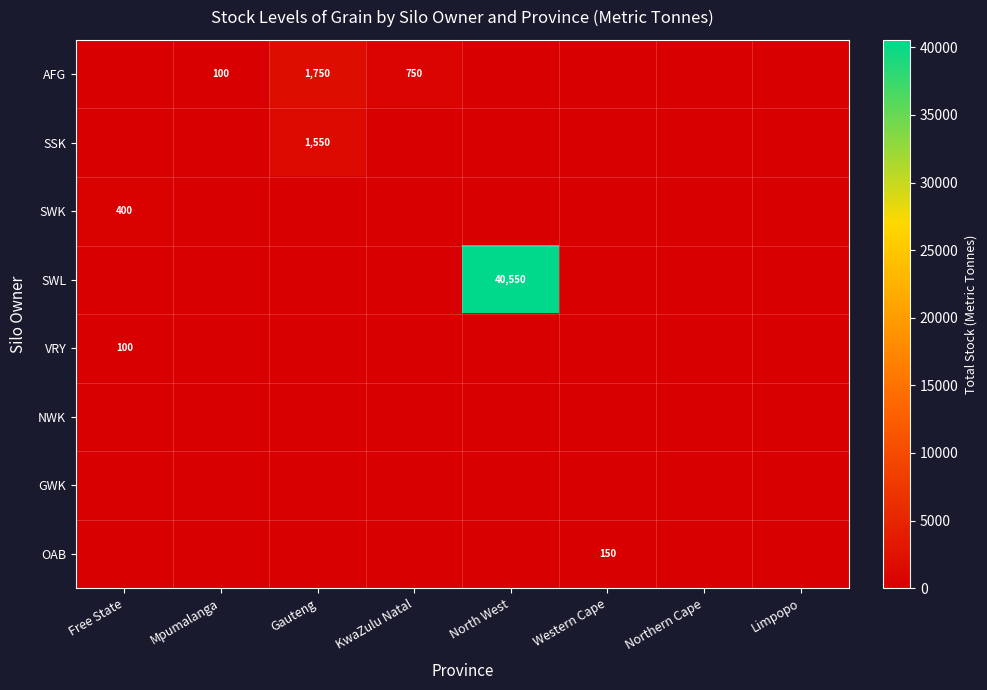

Which label corresponds to the largest value in the chart?

North West